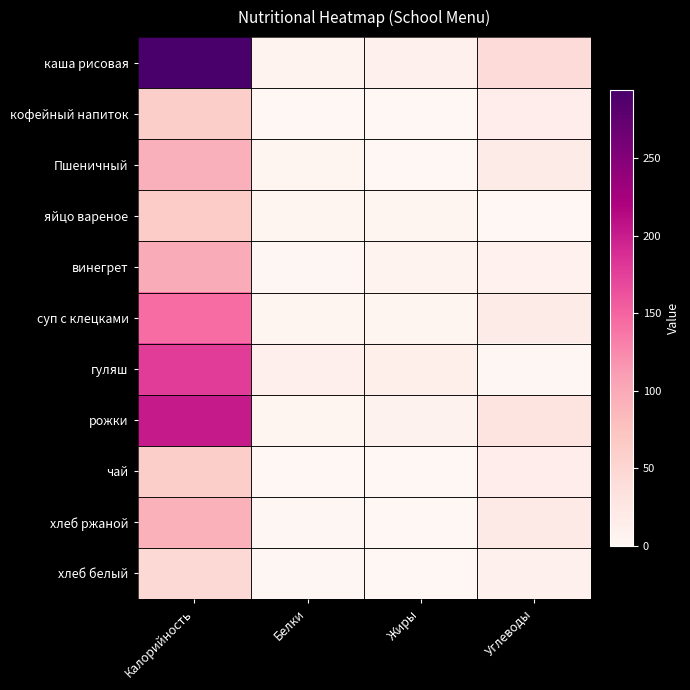

Which series has the largest range (max minus min)?

каша рисовая